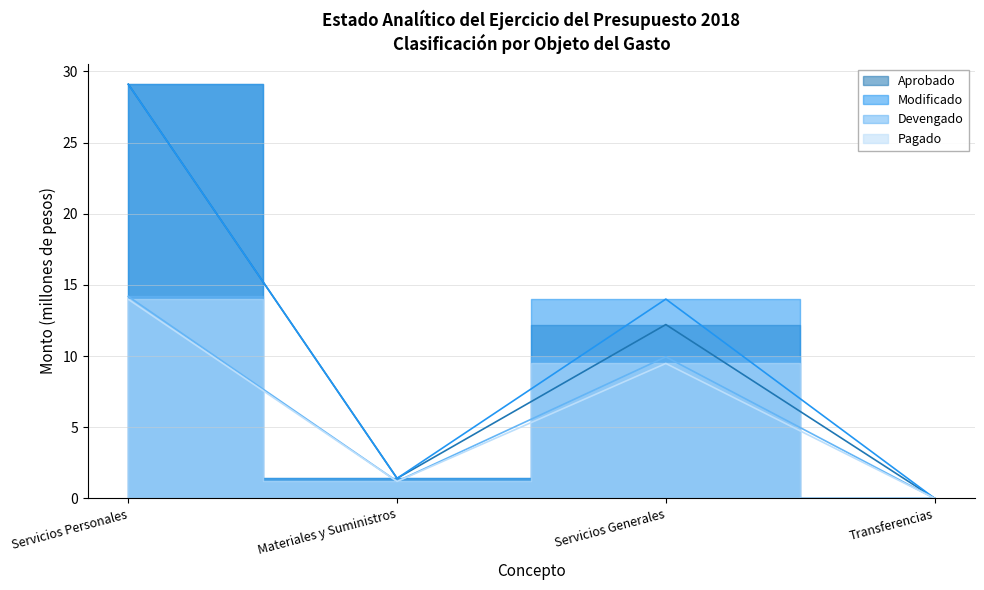

What is the label of the 1st point from the right?

Transferencias